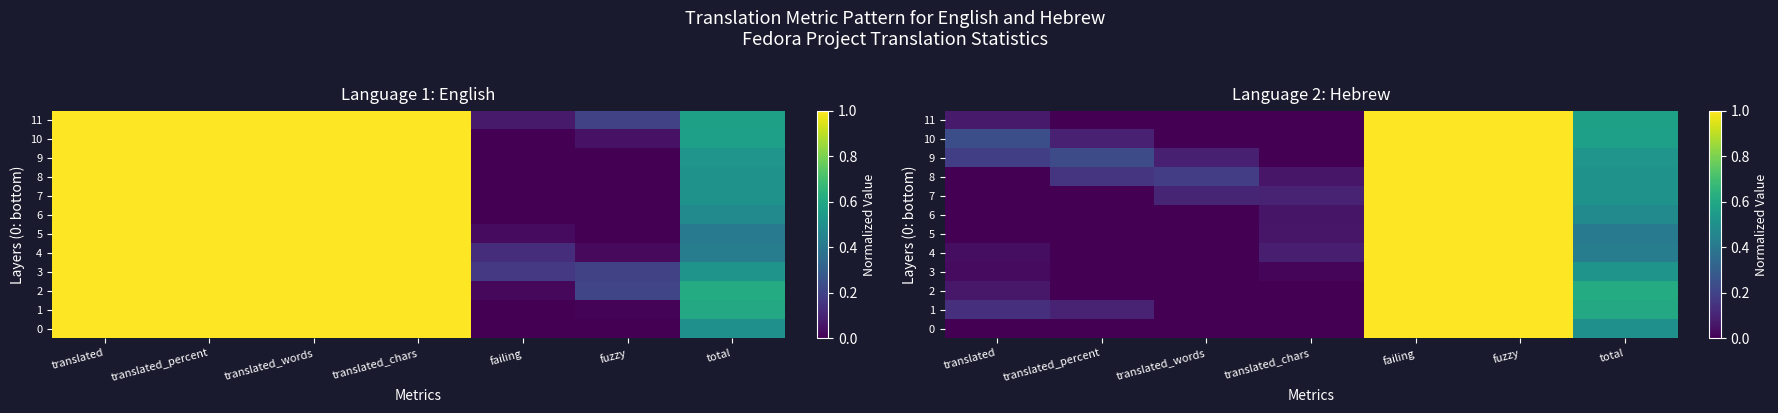

List the labels in order of 3 value, largest first.

failing, fuzzy, total, translated, translated_chars, translated_percent, translated_words